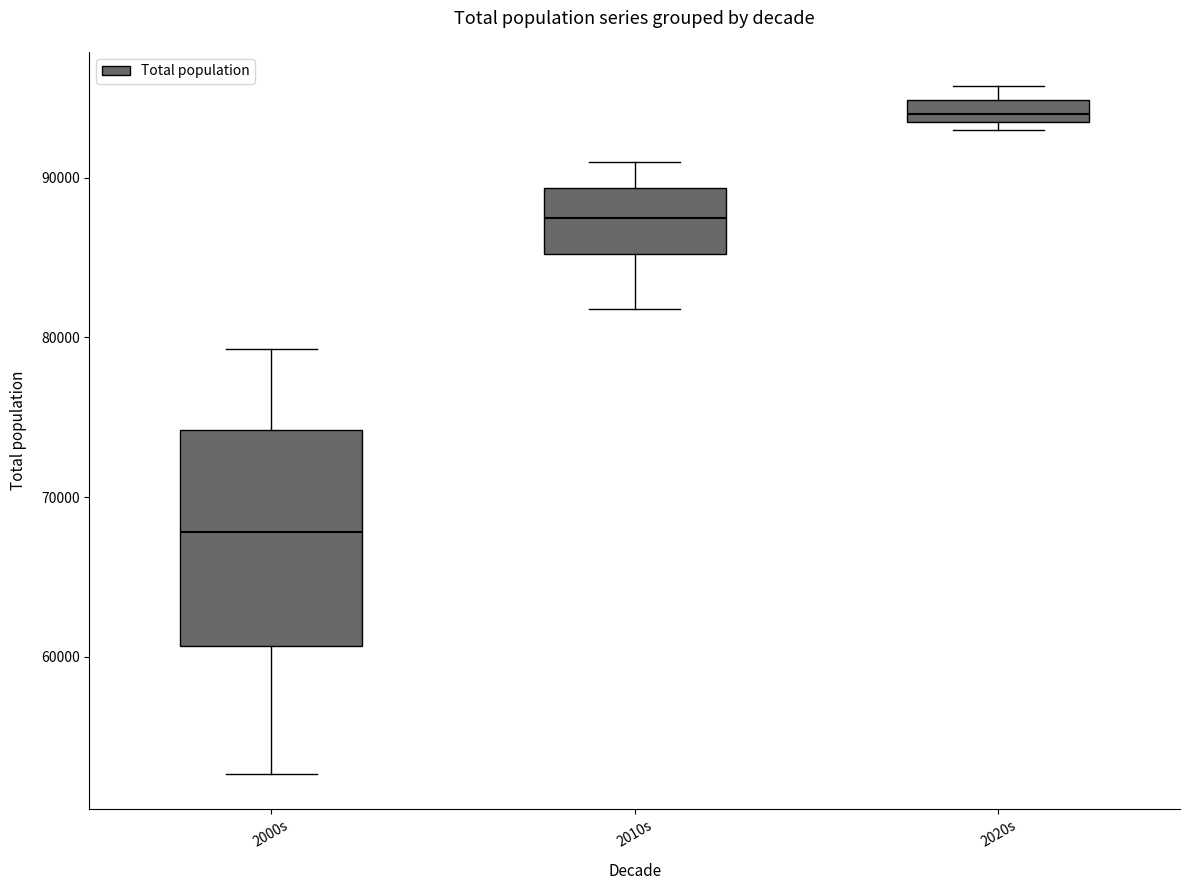

Where does the upper whisker of the box for 2000s end on the y-axis? The values are not printed on the chart, so give them approximately, as read against the axis.

79000